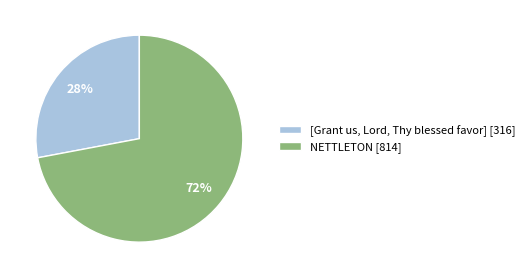

To the nearest percent, what percentage of the pie is [Grant us, Lord, Thy blessed favor]?

28%